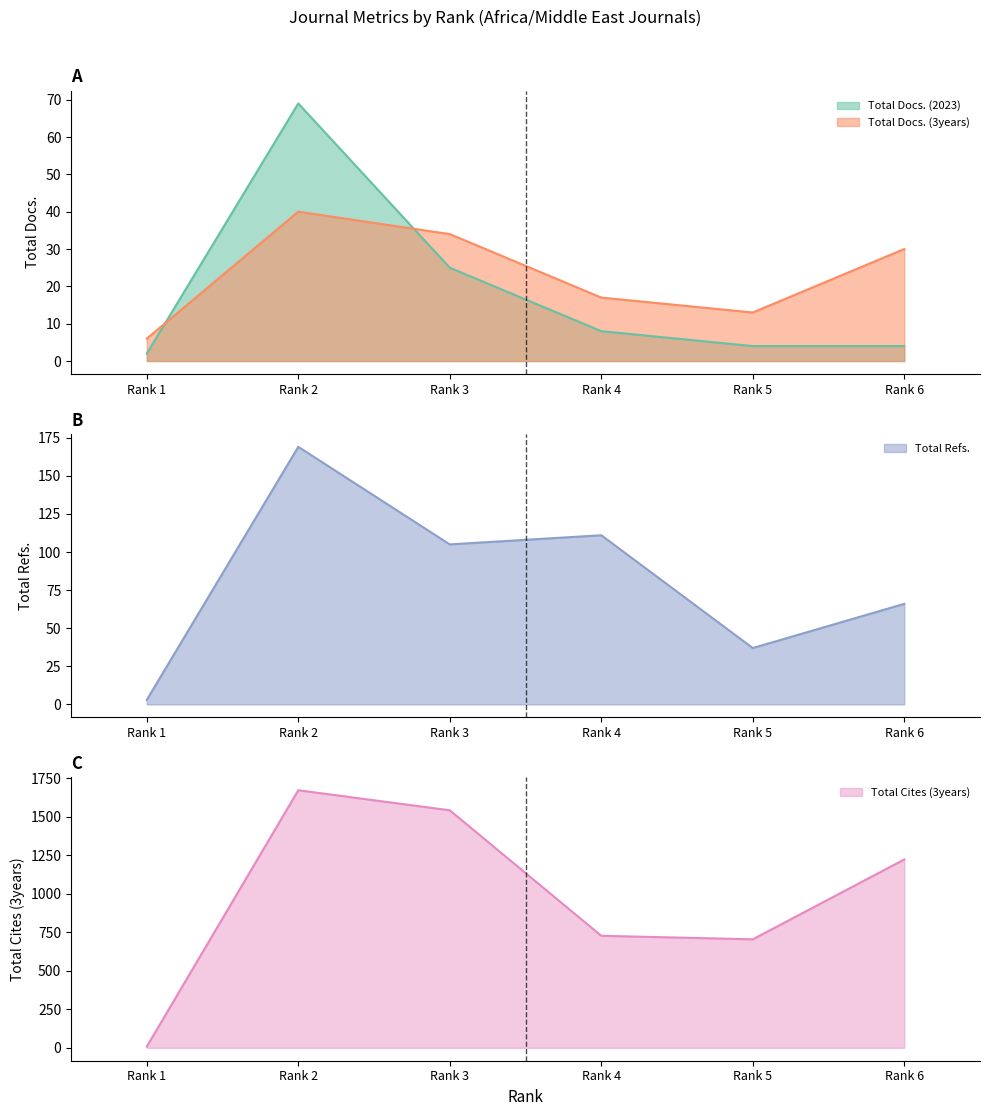

Where do Total Docs. (3years) and Total Docs. (2023) first cross each other?

Rank 1 and Rank 2